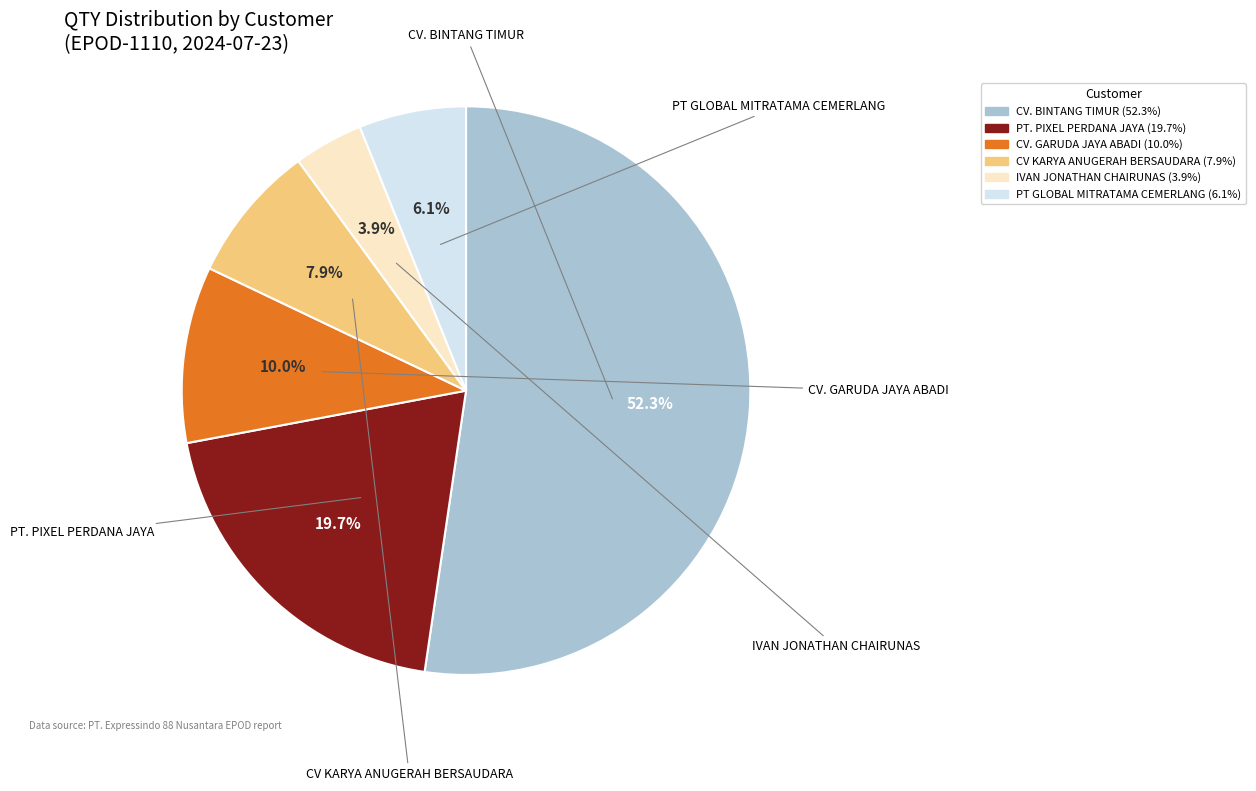

Is there any slice that represents more than half of the pie?

Yes